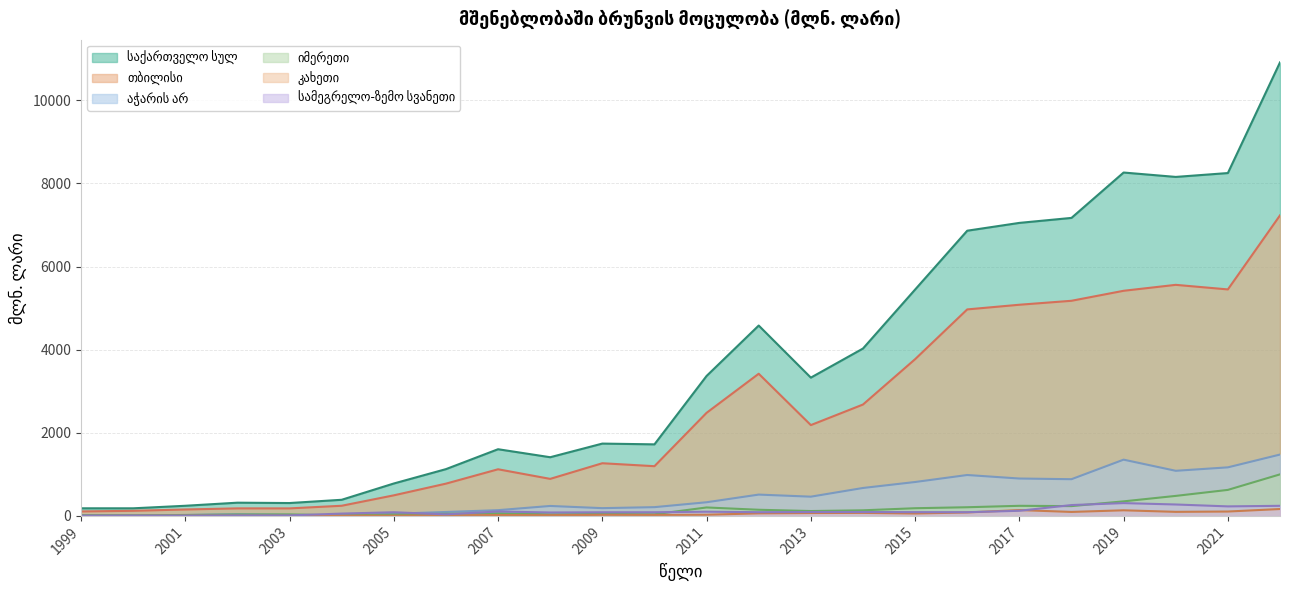

Which series has the largest total across all categories?

საქართველო სულ